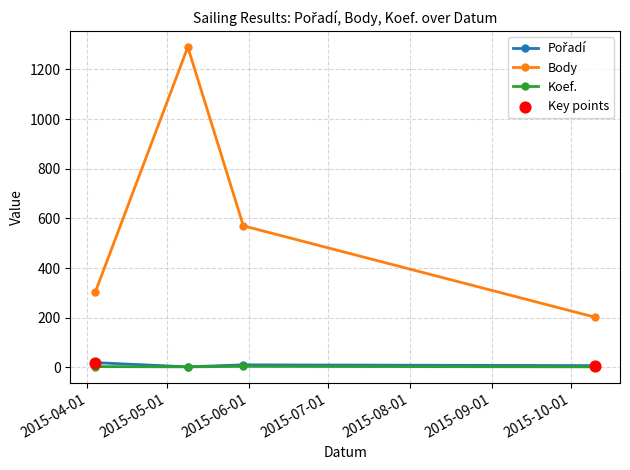

Which series has the largest total across all categories?

Body